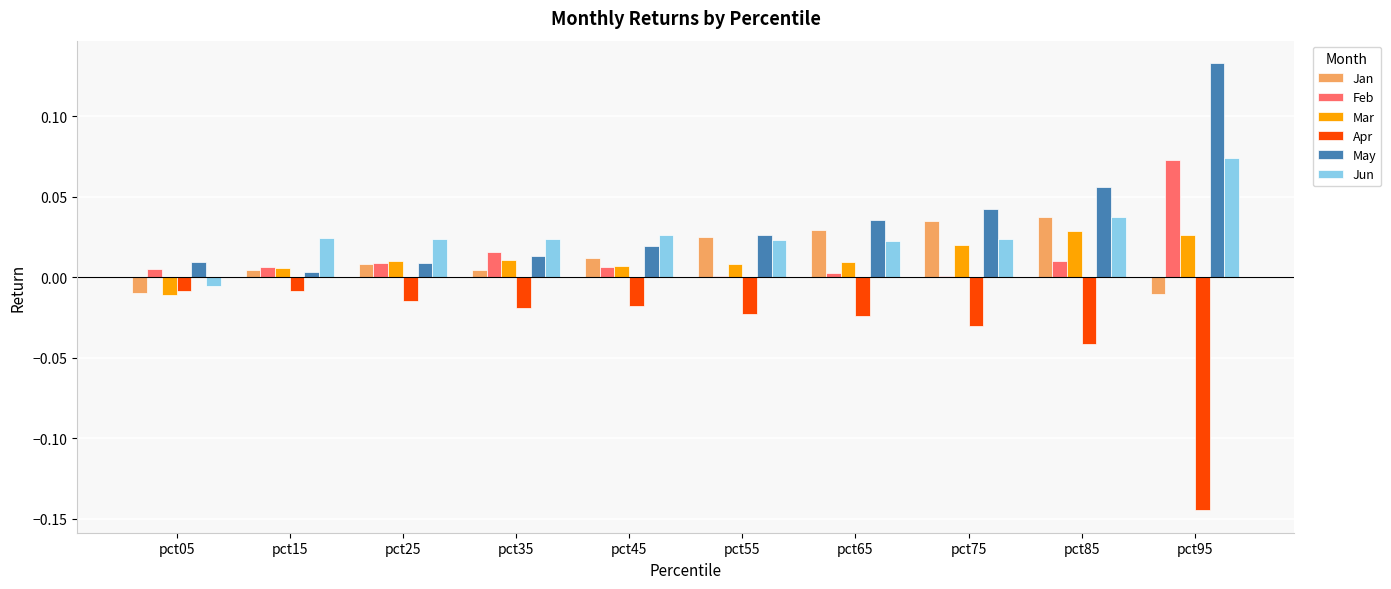

At which category is the sum across all series the highest?

pct95